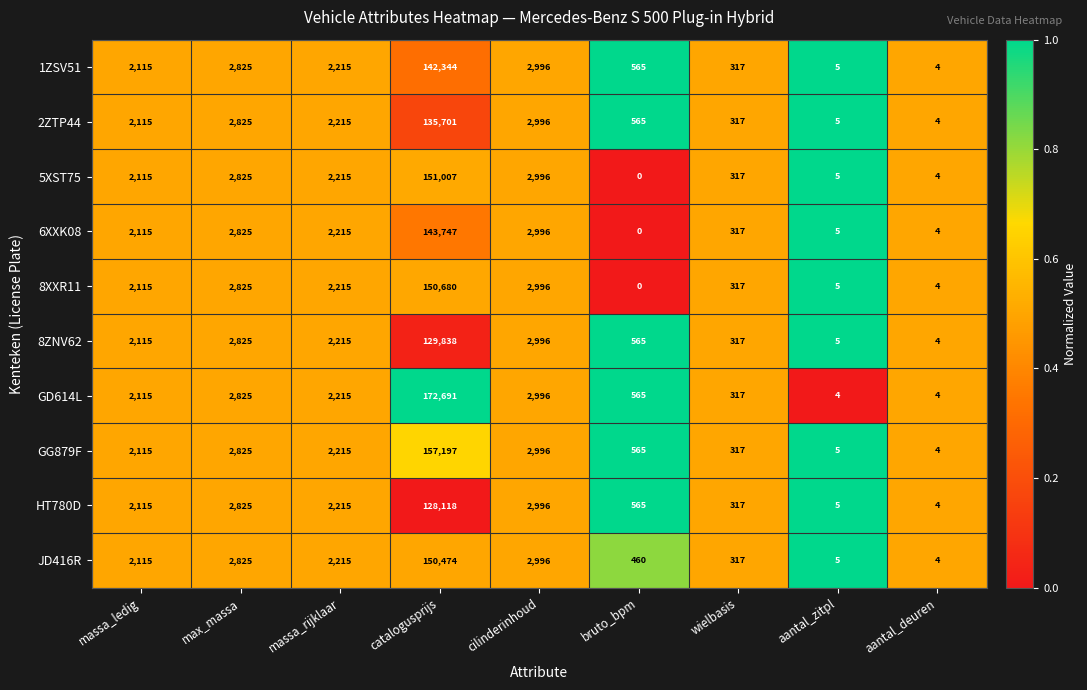

Is the value of GD614L at massa_rijklaar greater than the value of JD416R at bruto_bpm?

Yes